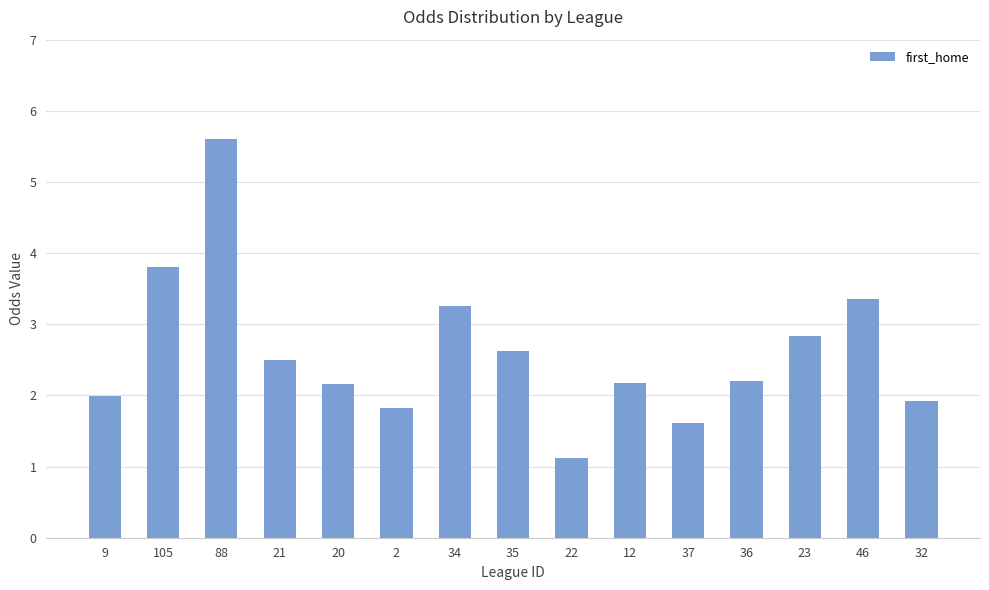

Which label corresponds to the smallest value in the chart?

22